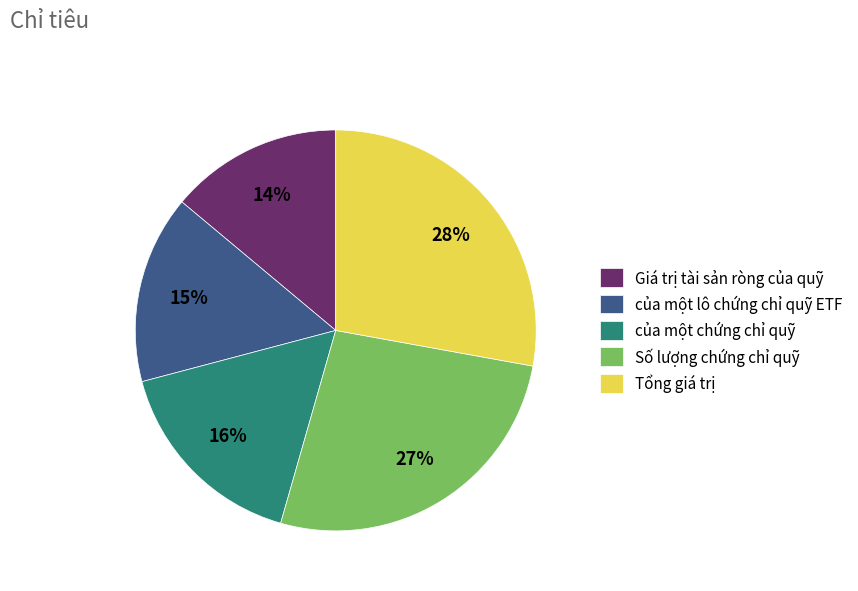

Do của một chứng chỉ quỹ and Giá trị tài sản ròng của quỹ together represent more than half of the pie?

No